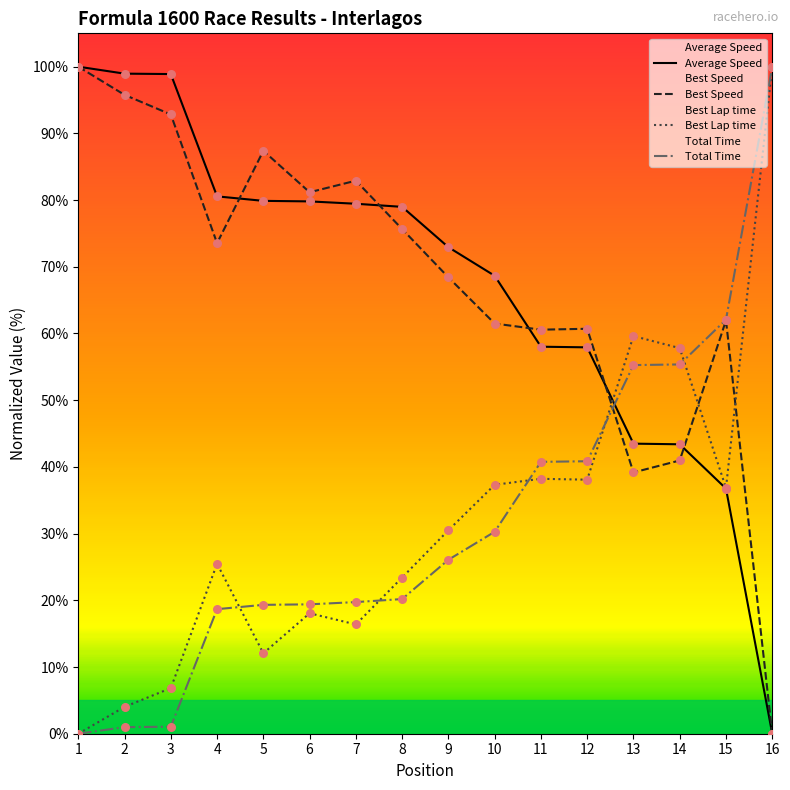

Which series contains the highest Y value?

Total Time